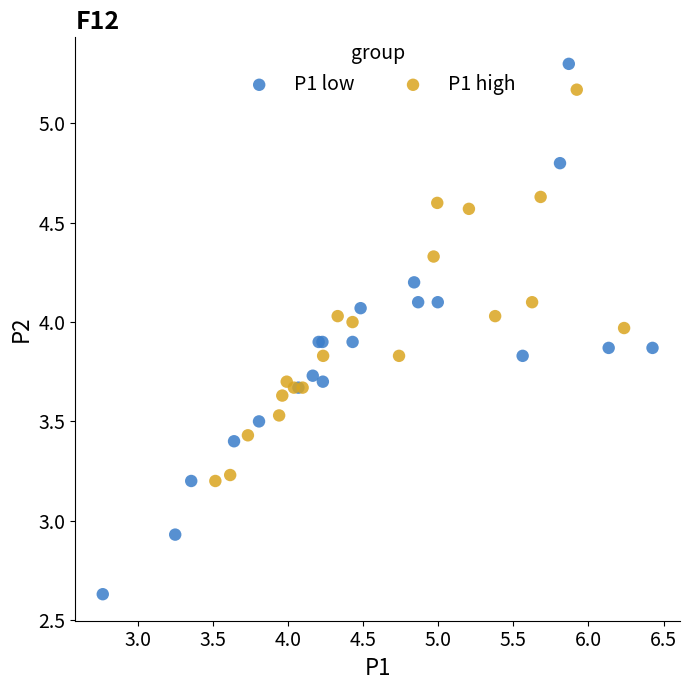

Which series has the largest Y range (max minus min)?

P1 low